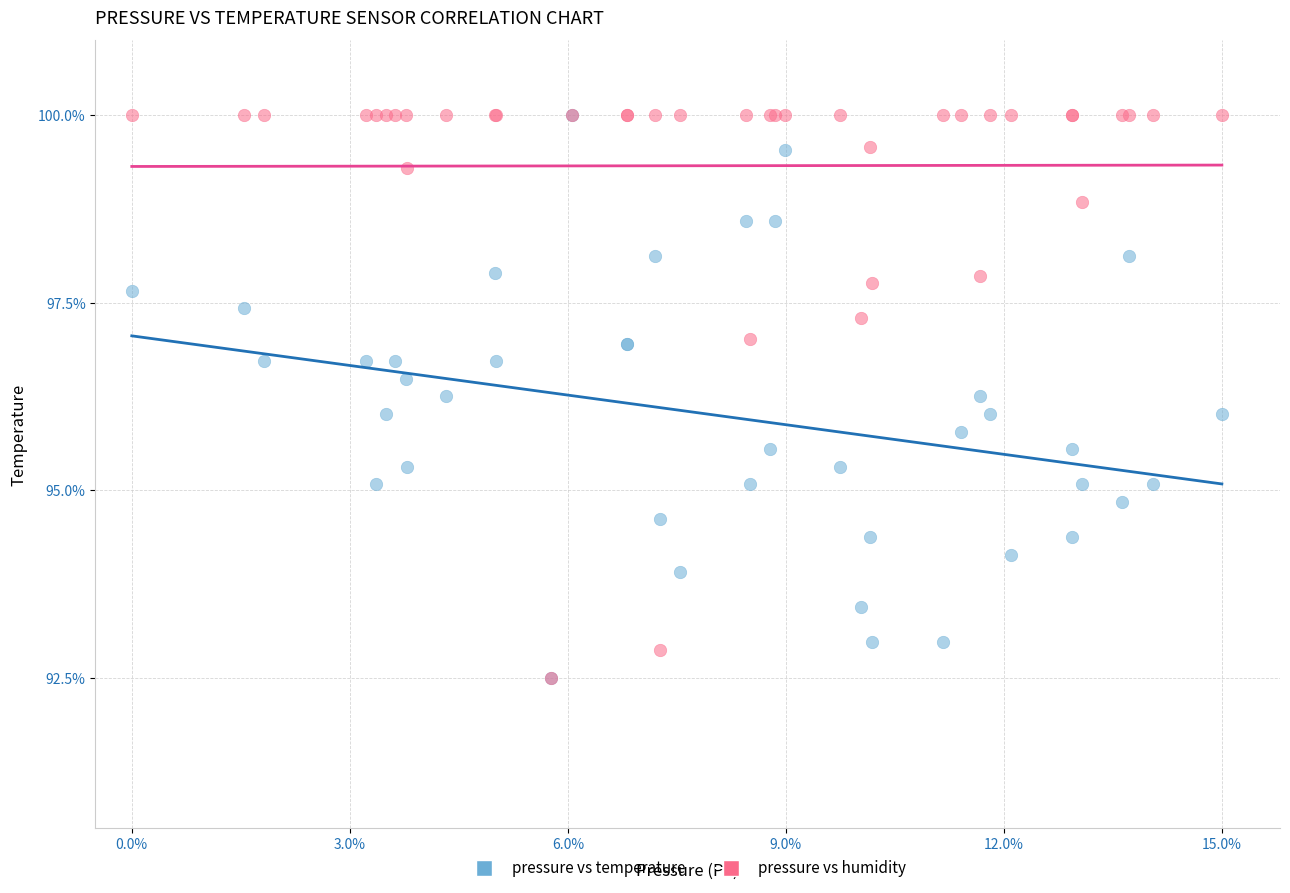

What are all the series names shown in the legend?

pressure vs temperature, pressure vs humidity